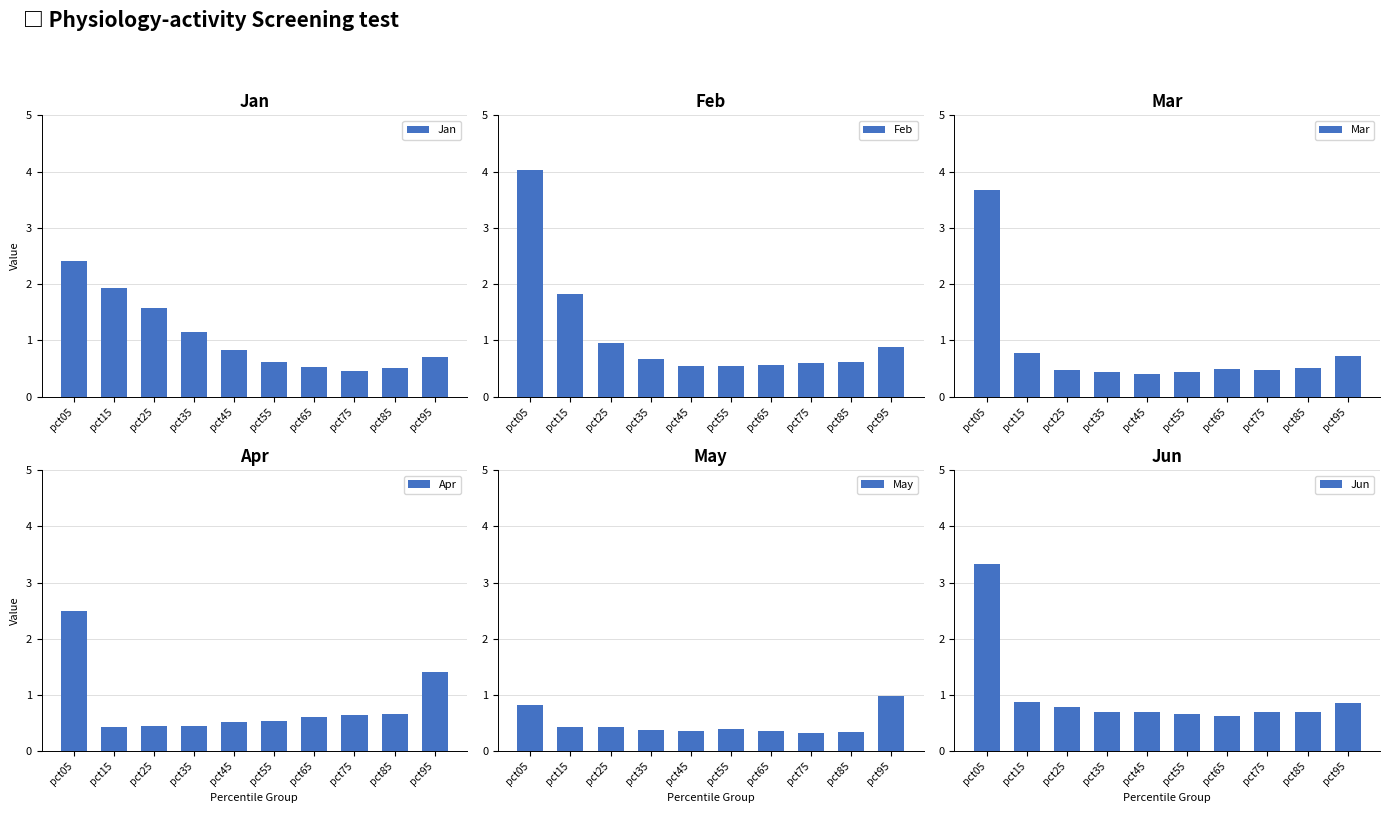

List the series in order of their peak value, lowest first.

May, Jan, Apr, Jun, Mar, Feb